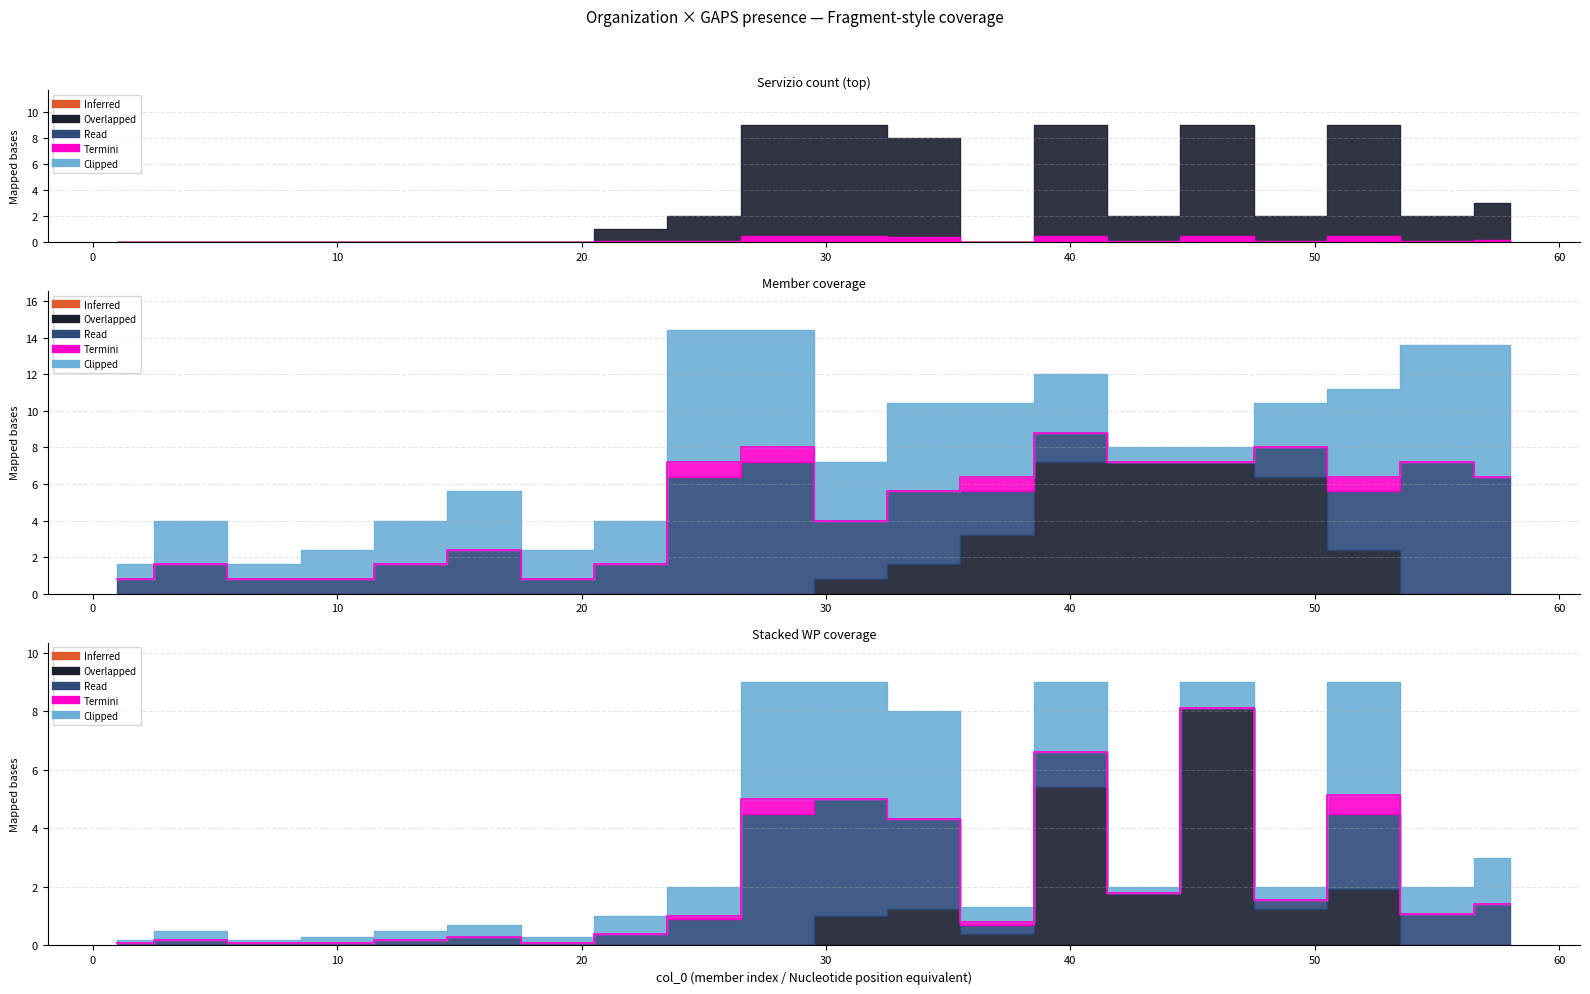

Count the Clipped values in the range 2 to 6.

12